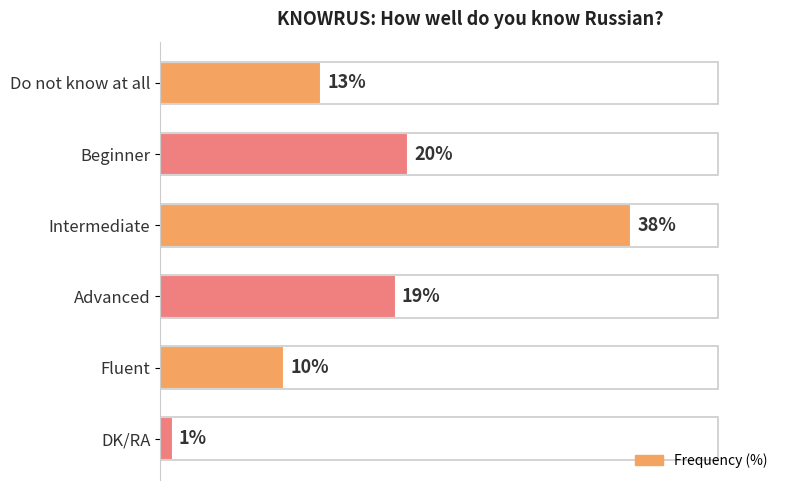

Does the chart contain any negative values?

No